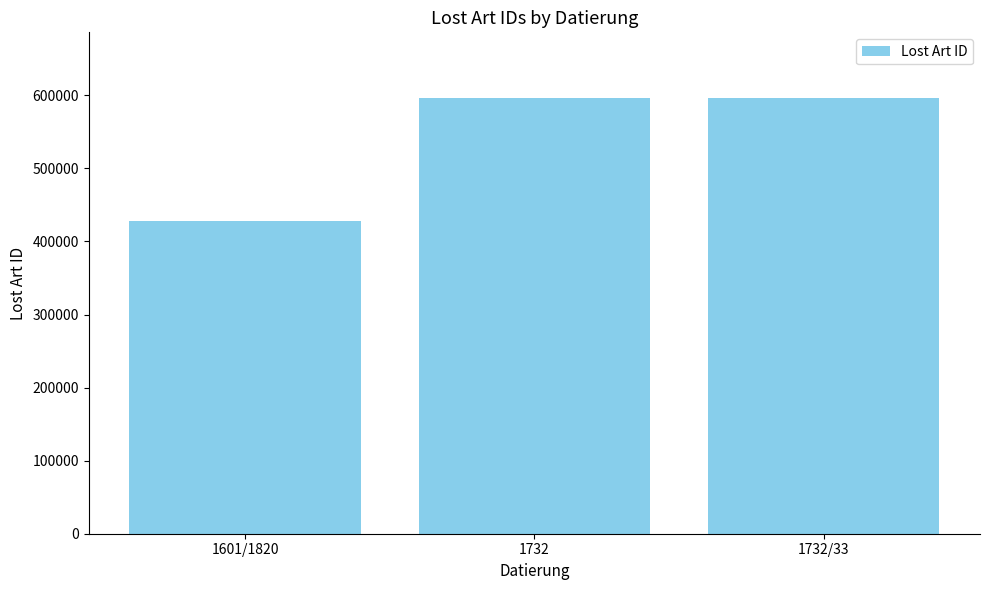

Is it true that the value at 1601/1820 is 691954?

False